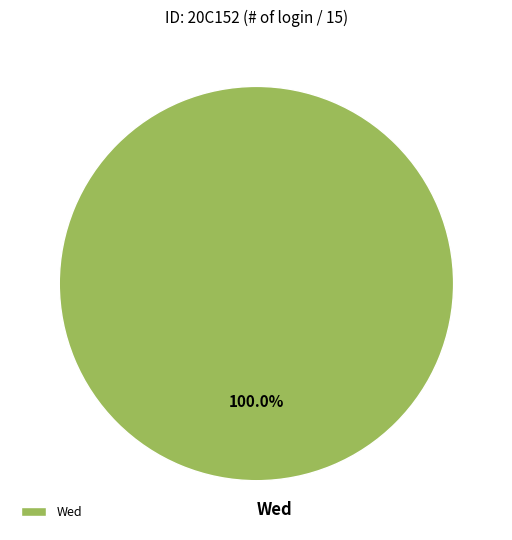

Is there any slice that represents more than half of the pie?

Yes